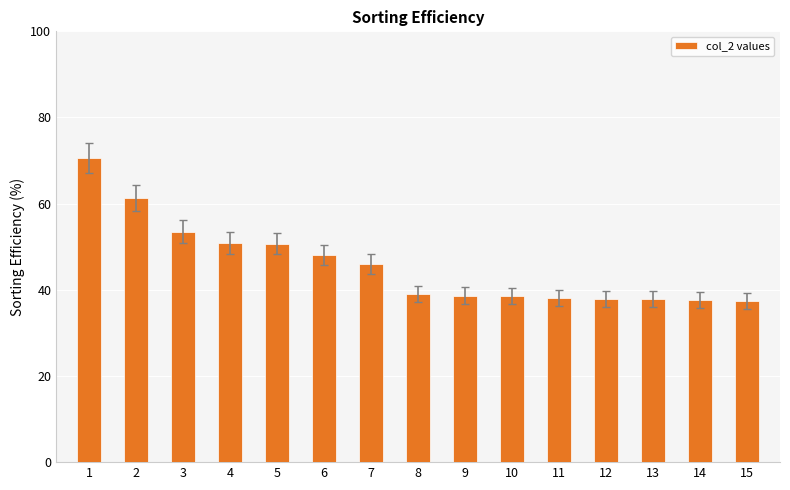

Does the chart contain any negative values?

No